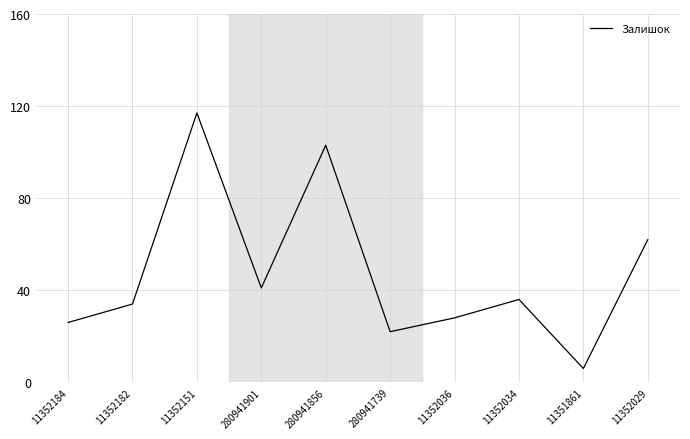

Where is the first local maximum?

11352151